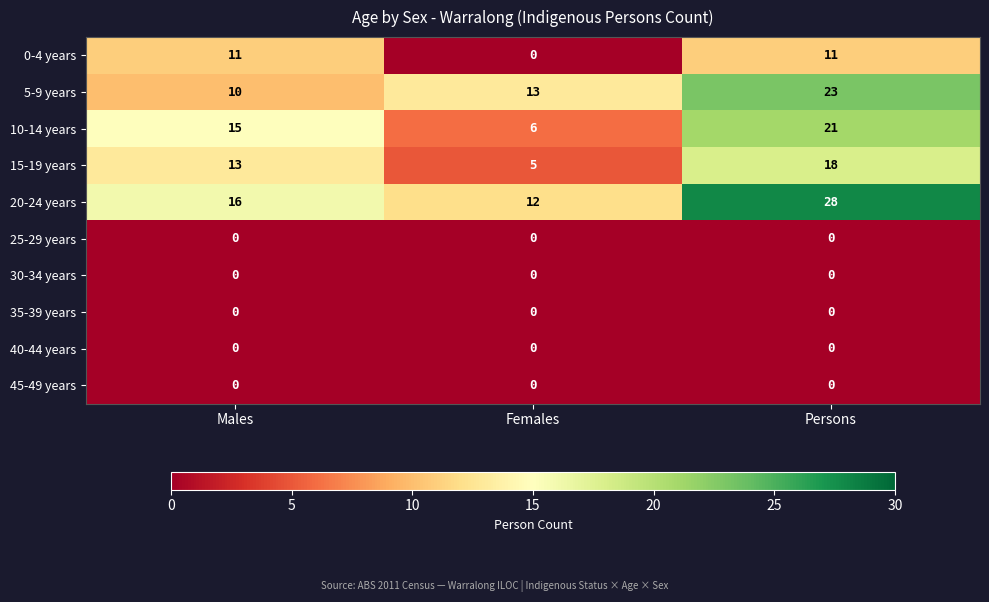

Where is 10-14 years nearest to the value 13?

Males